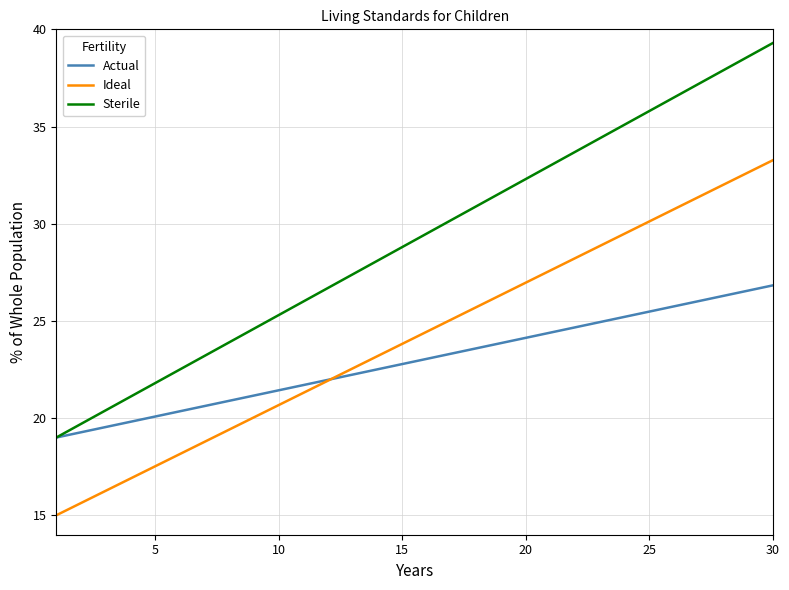

How many categories are shown in the chart?

30